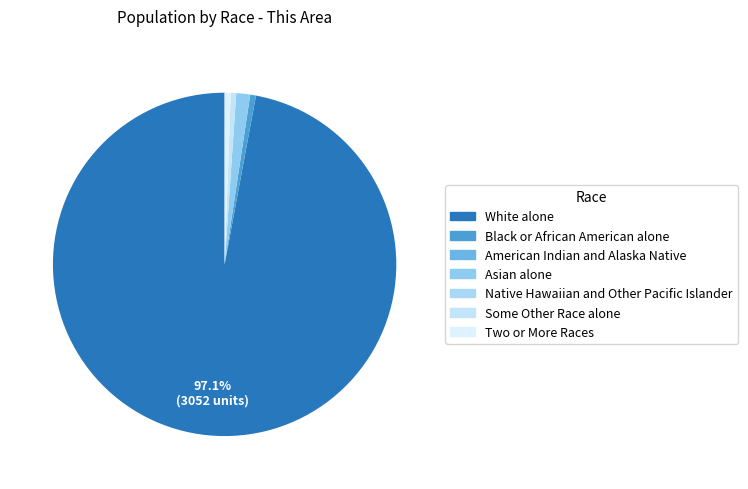

How many slices are in this pie chart?

7